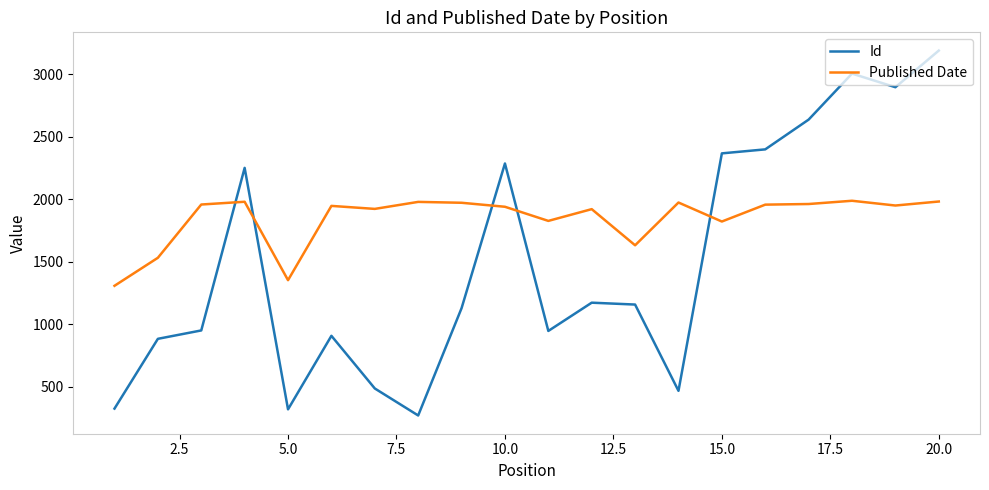

What is the minimum value for Id?

271